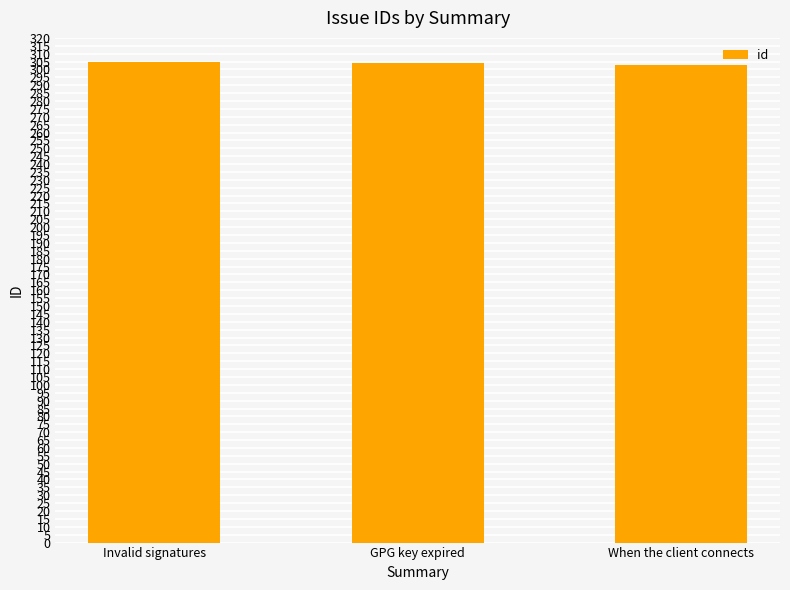

What is the value of the 1st bar from the left?

305